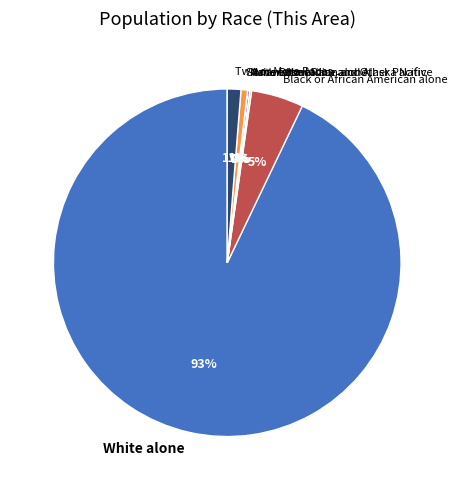

The Some Other Race alone slice represents 1% of the pie. True or false?

True